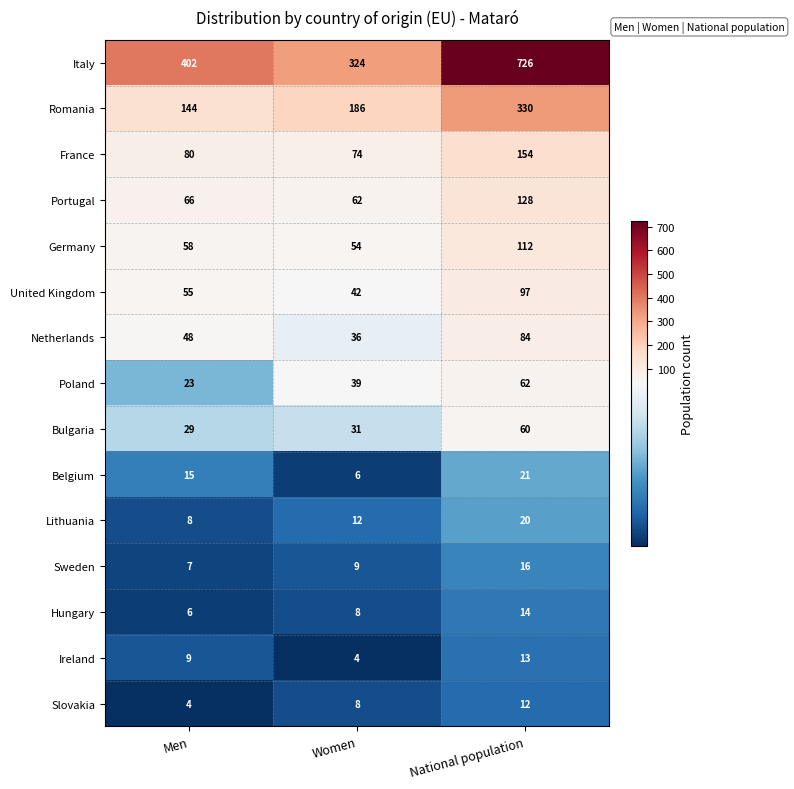

What is the difference between the maximum and minimum values in the Sweden series?

9